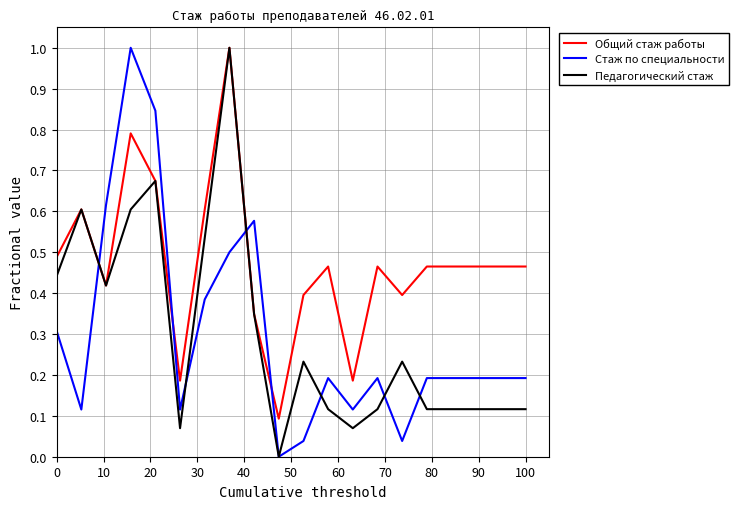

How many series are shown in this chart?

3